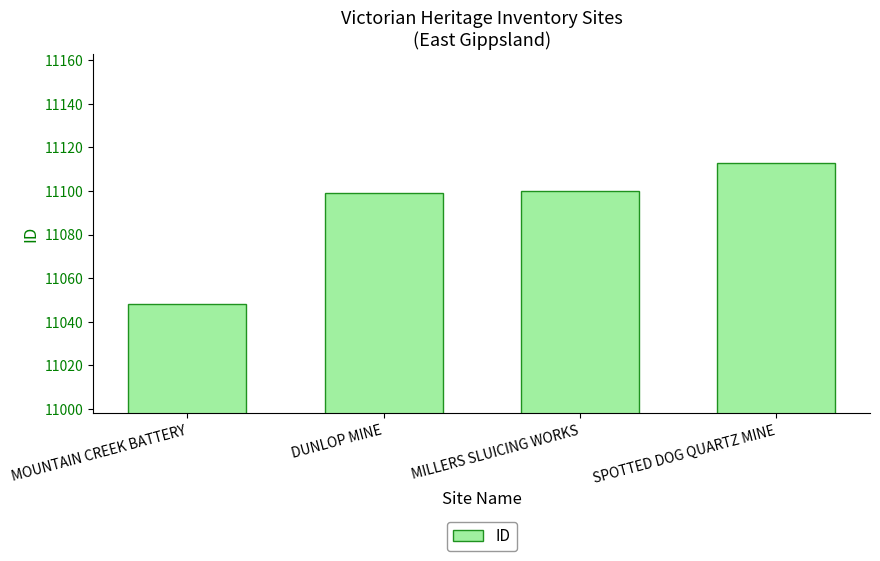

What is the value of the 3rd bar from the left?

11100